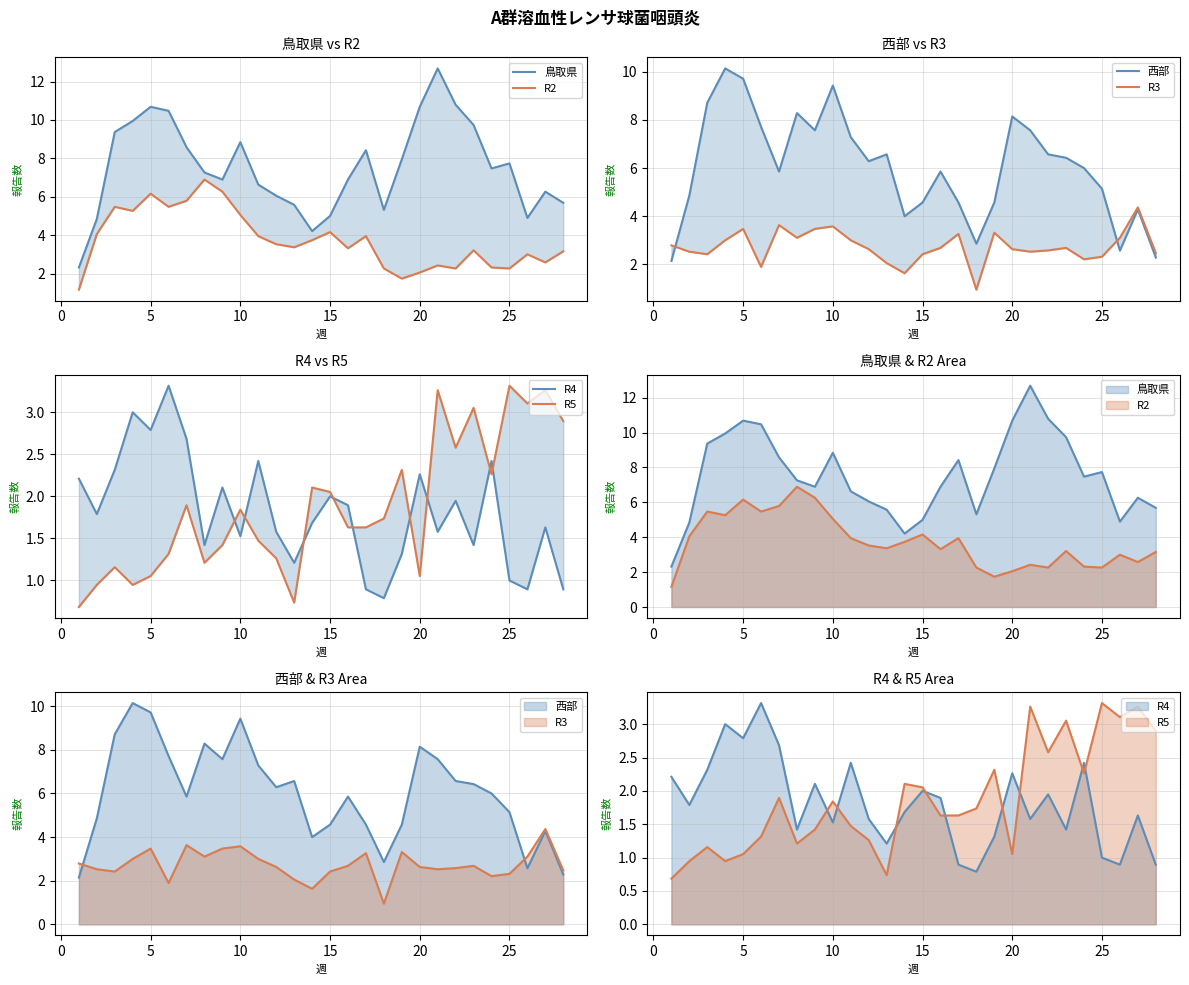

How many data points in R3 are less than 2?

3